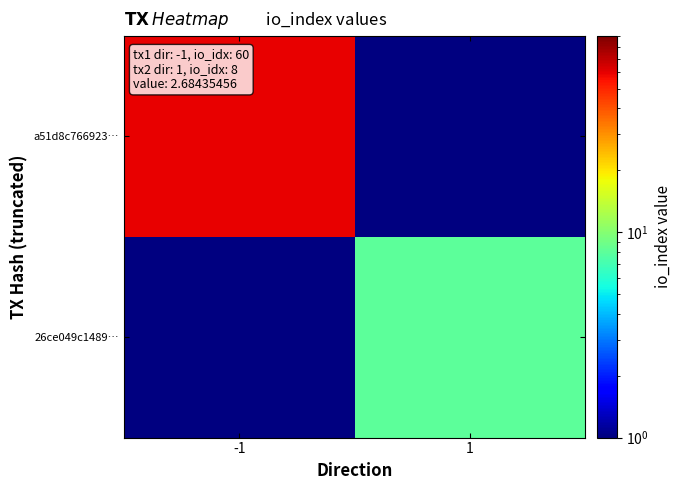

Which label corresponds to the largest value in the chart?

-1